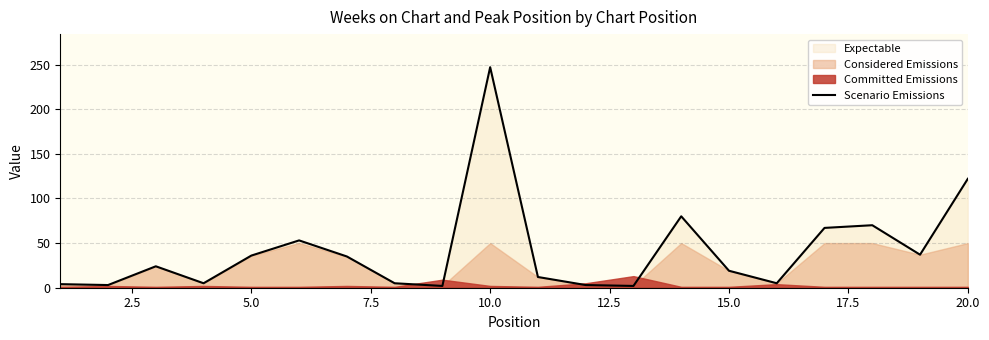

What is the maximum value shown in the chart?

247